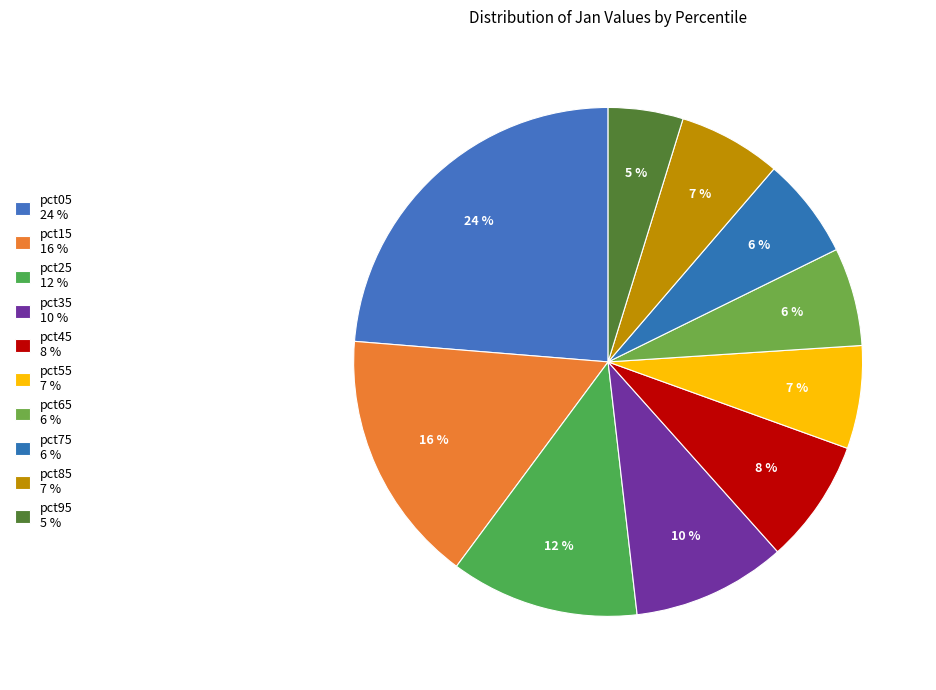

How many slices are in this pie chart?

10